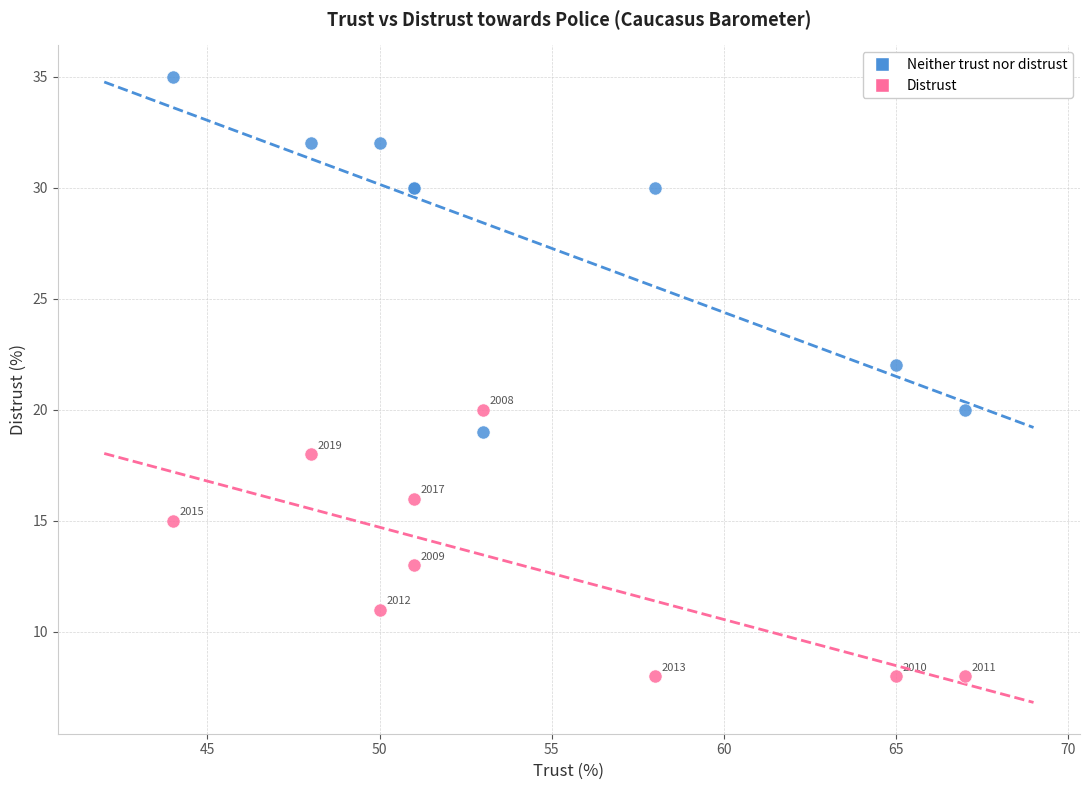

Across all series, what Y value is closest to 21?

20